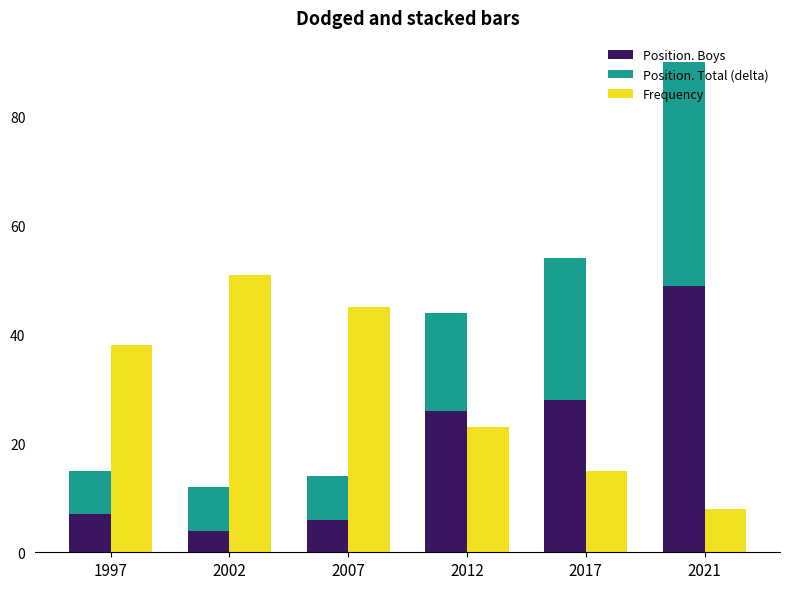

Rank the series by their maximum value, from lowest to highest.

Position. Total (delta), Position. Boys, Frequency